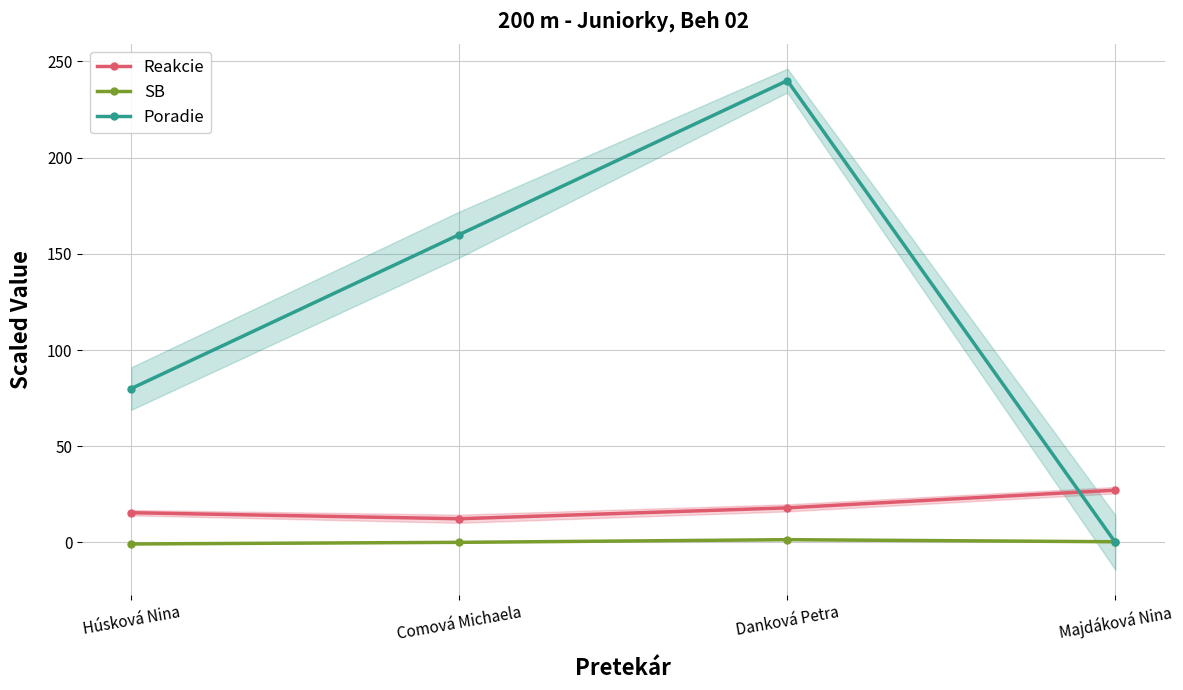

Which series has the widest spread of values?

Poradie